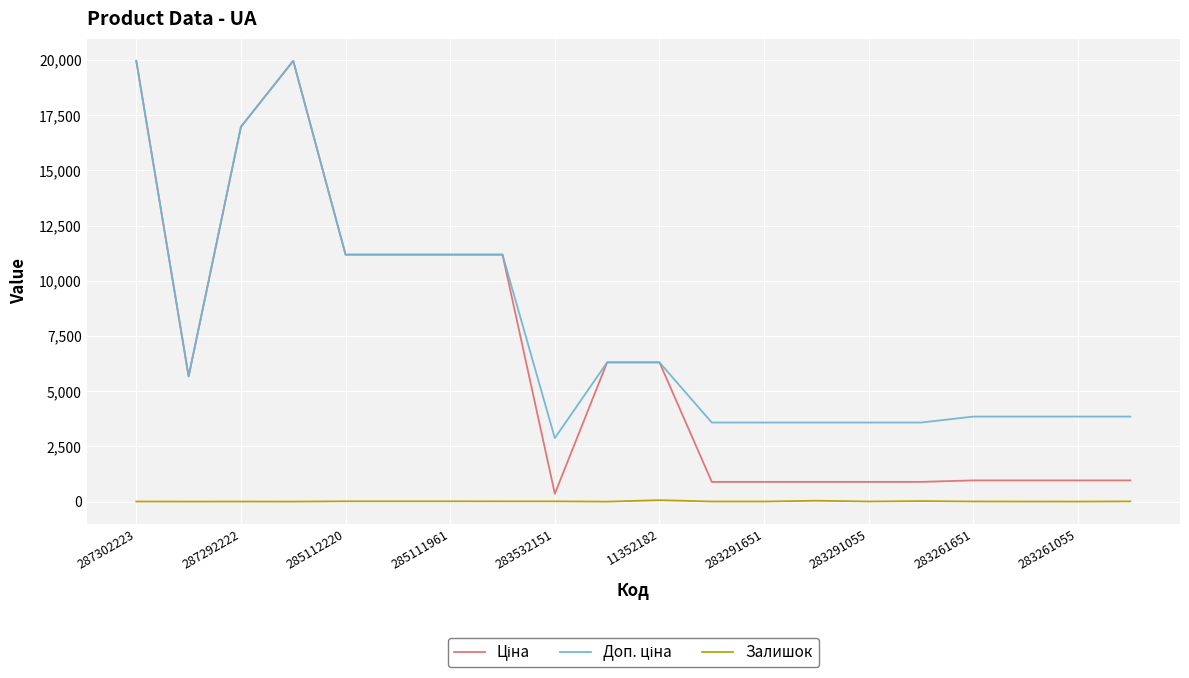

What is the greatest value displayed?

19964.2